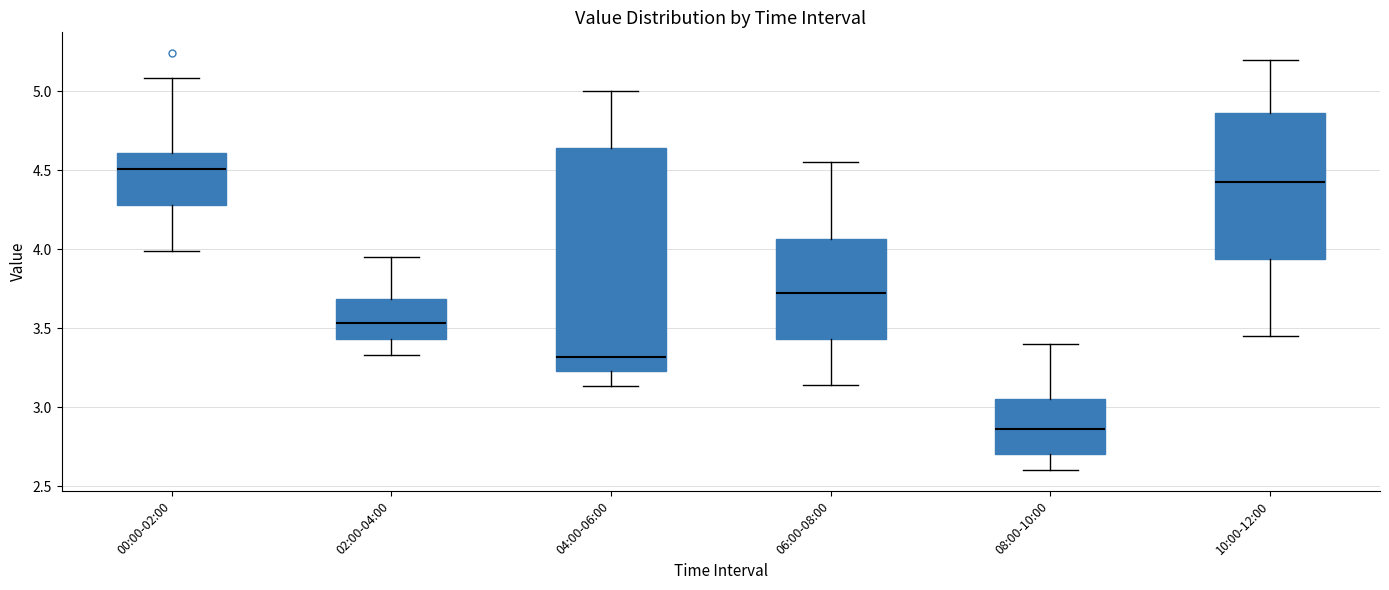

Reading left to right, read every box against the y-axis: the position of its median line, the range the box covers, and the ends of its whiskers. The values are not printed on the chart, so give them approximately, as read against the axis.

00:00-02:00: median 4.50, box 4.30 to 4.60, whiskers 4.00 to 5.10
02:00-04:00: median 3.55, box 3.45 to 3.70, whiskers 3.35 to 3.95
04:00-06:00: median 3.30, box 3.25 to 4.65, whiskers 3.15 to 5.00
06:00-08:00: median 3.75, box 3.45 to 4.05, whiskers 3.15 to 4.55
08:00-10:00: median 2.85, box 2.70 to 3.05, whiskers 2.60 to 3.40
10:00-12:00: median 4.45, box 3.95 to 4.85, whiskers 3.45 to 5.20